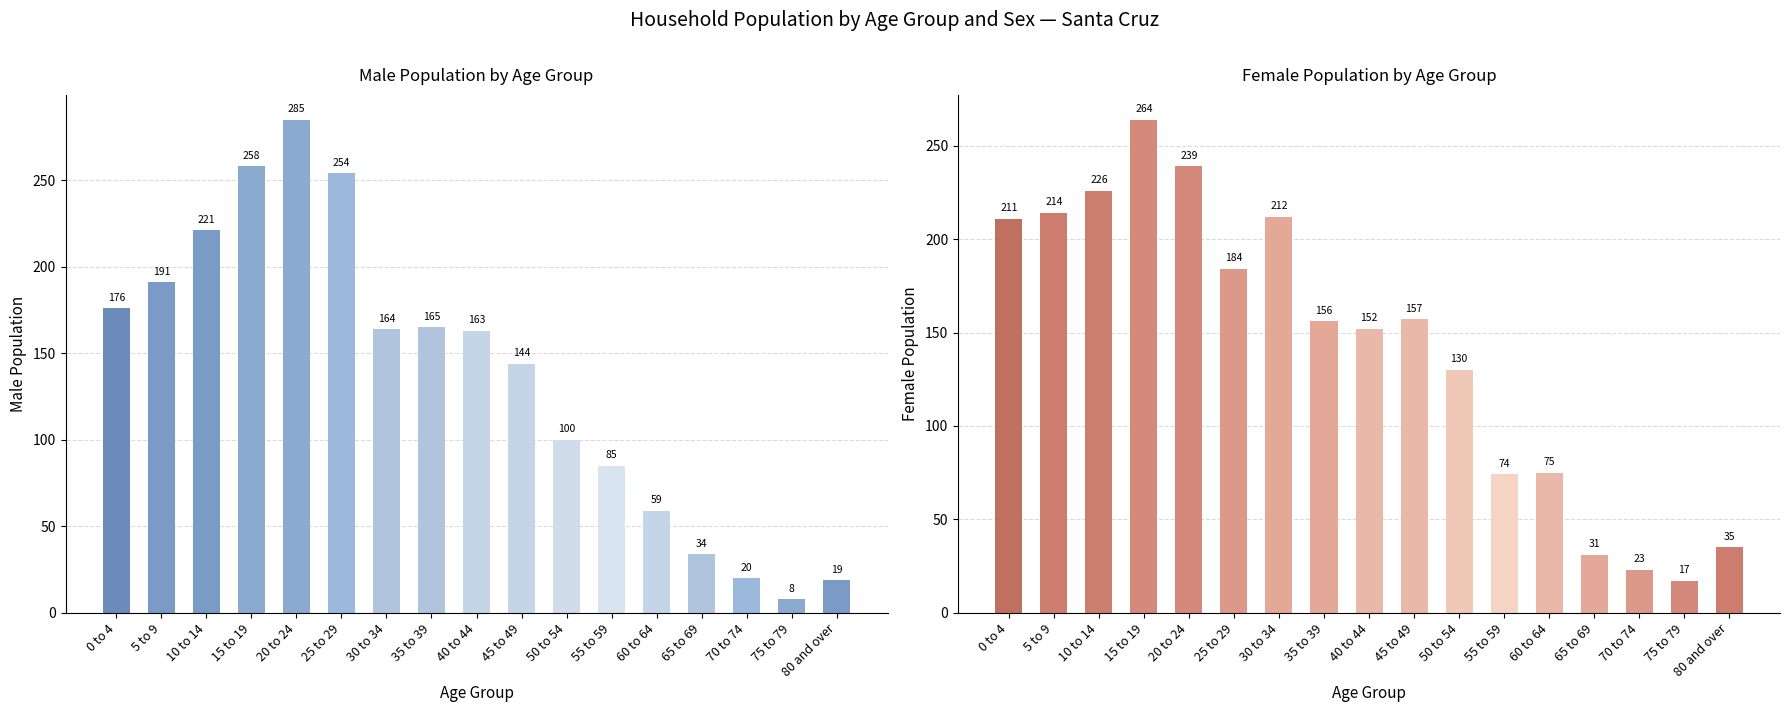

How many data points in Male are less than 163?

8